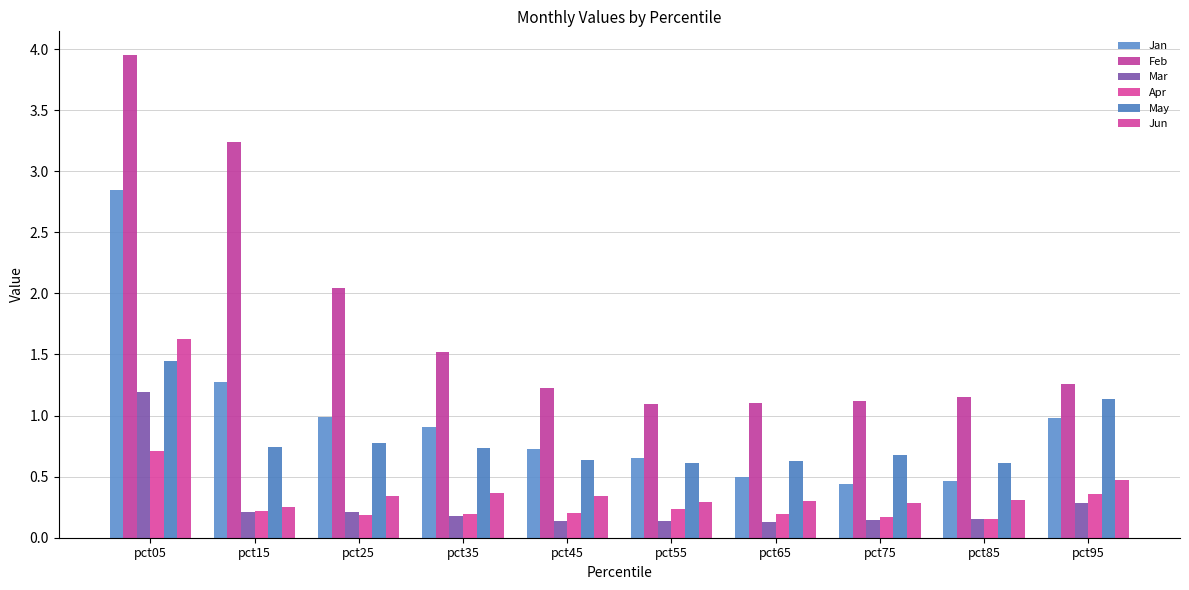

How many categories are shown in the chart?

10